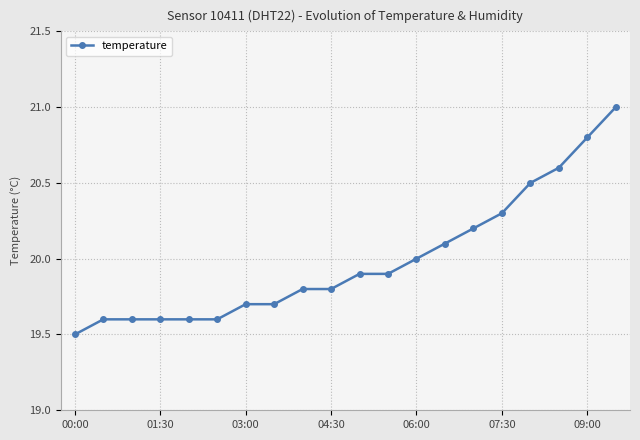

Reading left to right, extract all data points from this chart.

19.5	19.6	19.6	19.6	19.6	19.6	19.7	19.7	19.8	19.8	19.9	19.9	20.0	20.1	20.2	20.3	20.5	20.6	20.8	21.0